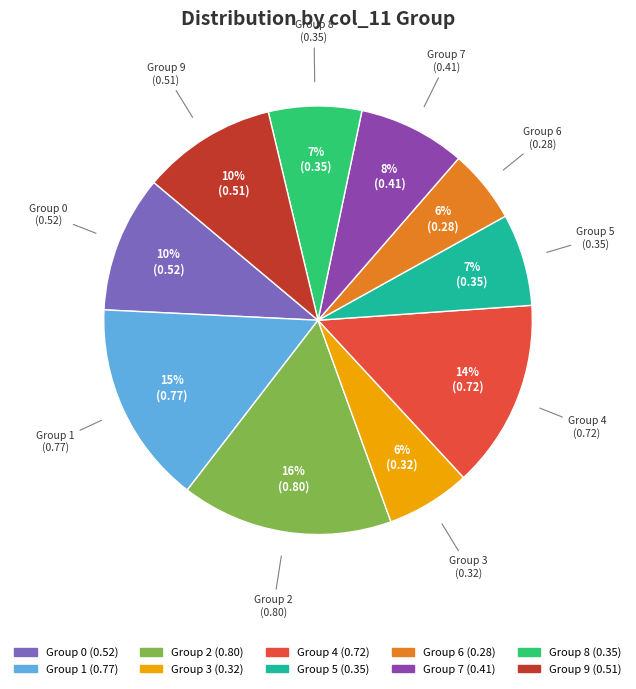

What is the largest slice in the pie chart?

Group 2